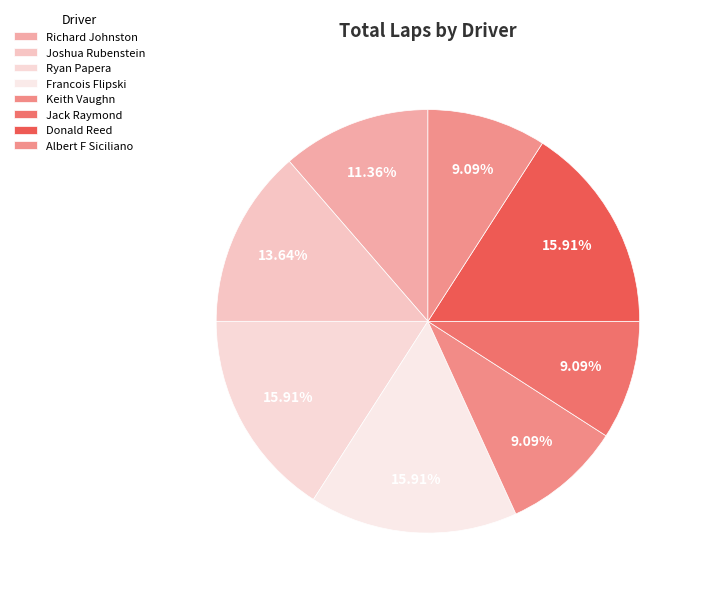

How many segments does this pie chart have?

8